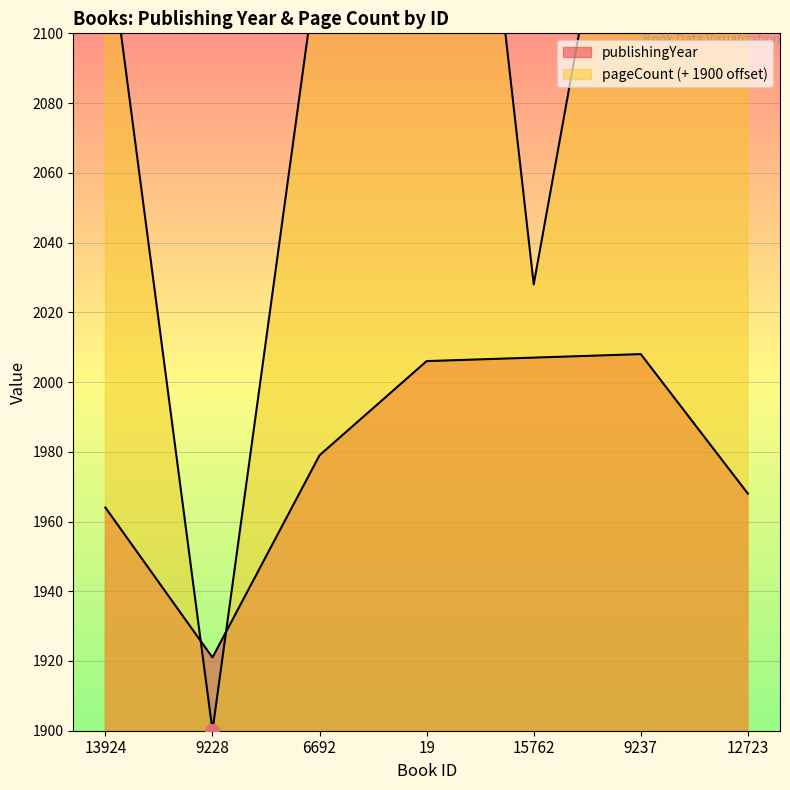

Where is the first local maximum for publishingYear?

9237